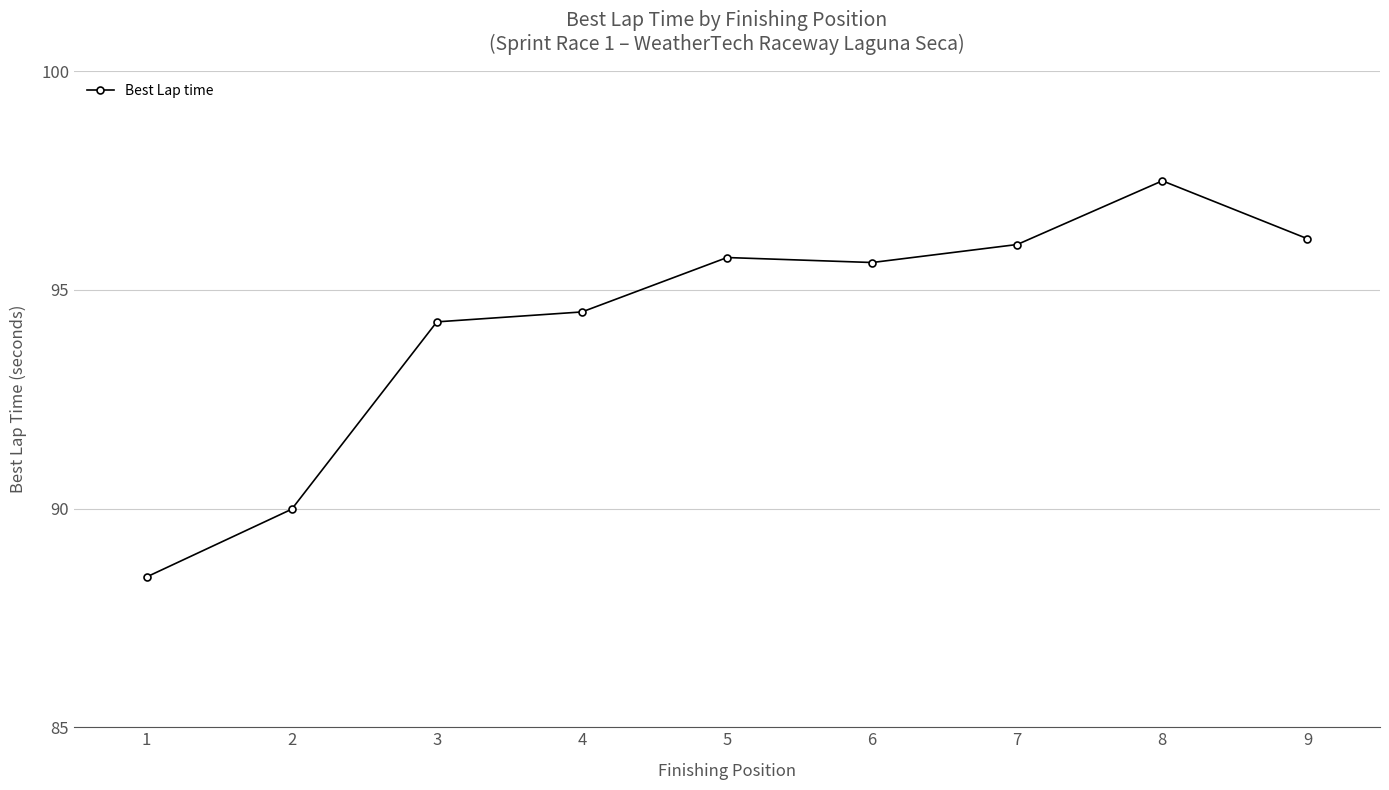

What is the maximum value shown in the chart?

97.5